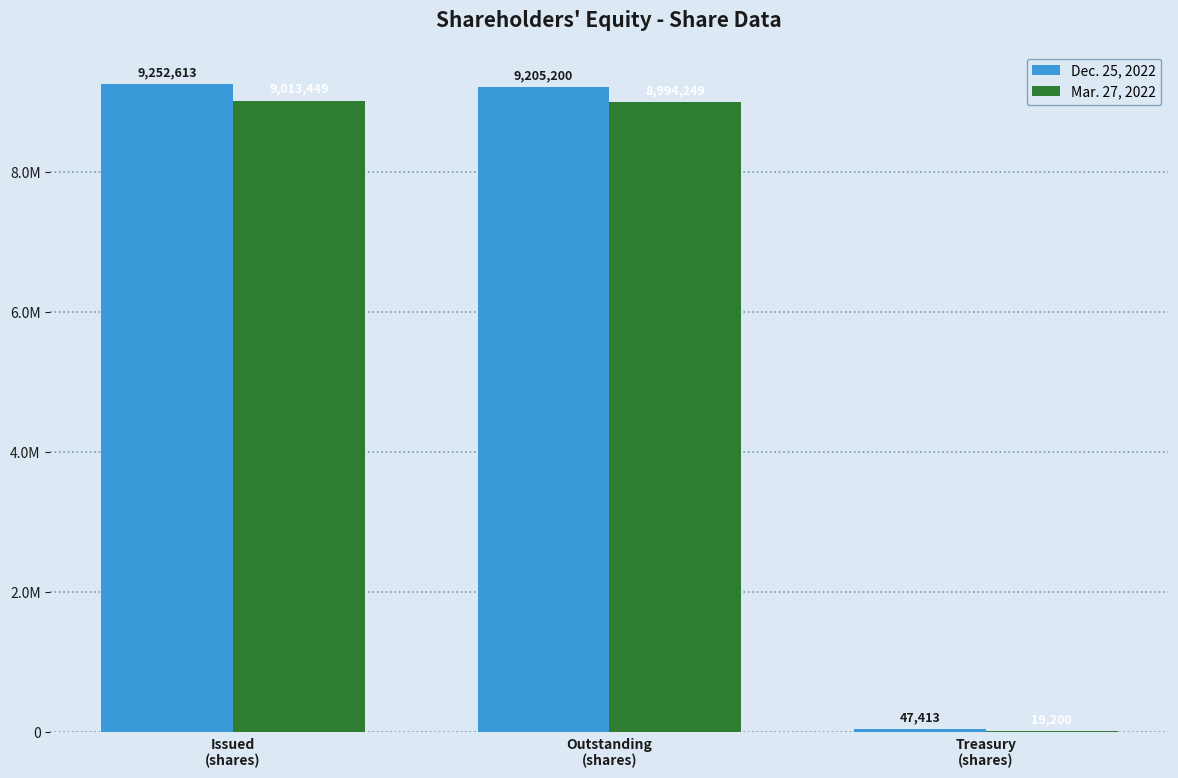

The value of Mar. 27, 2022 at Outstanding
(shares) is 8994249. True or false?

True